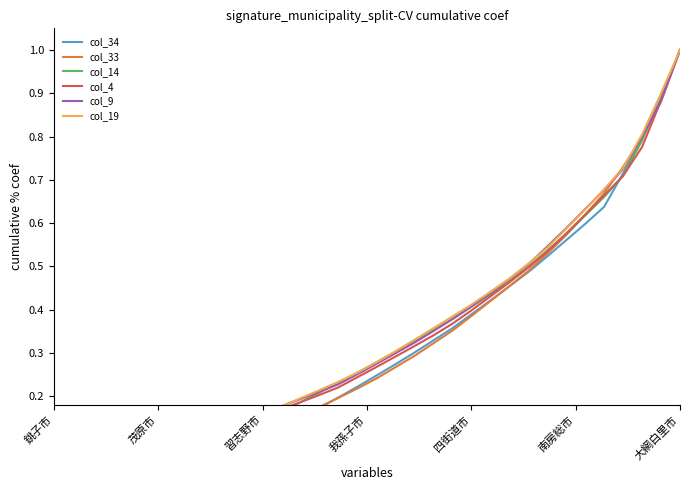

What are all the series names shown in the legend?

col_34, col_33, col_14, col_4, col_9, col_19